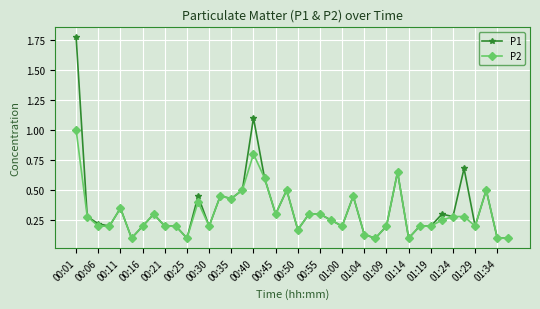

At how many categories does at least one series exceed 0?

40